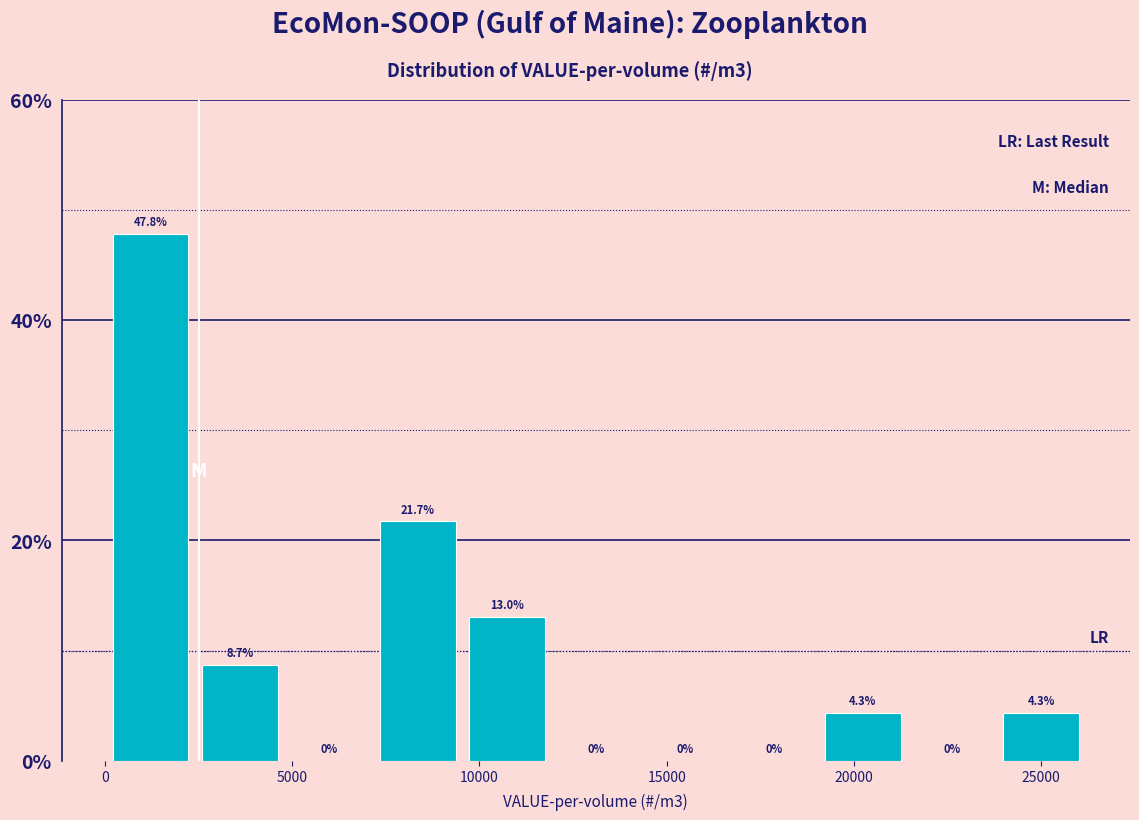

What is the height of the bar covering 9500 to 12000 on the x-axis? The bar edges are not printed on the chart, so give them approximately, as read against the axis.

13.0